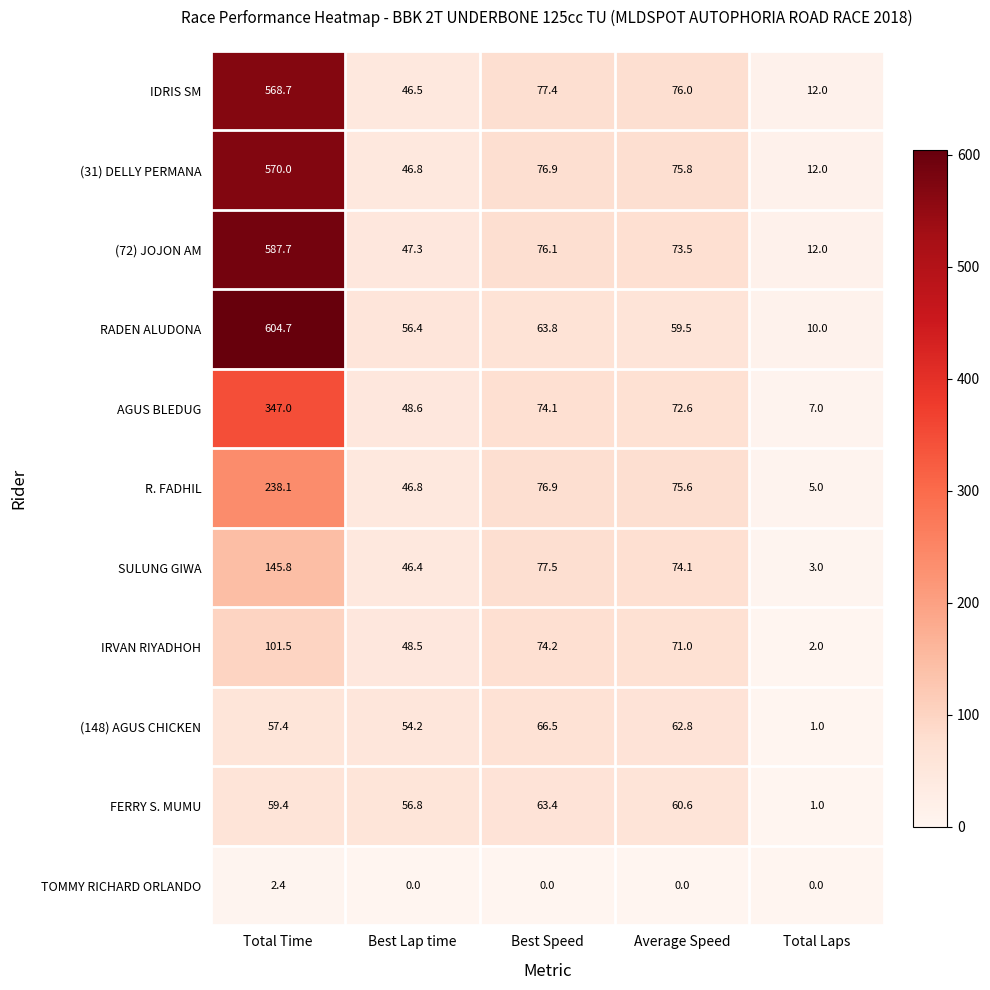

What is the highest value of the IRVAN RIYADHOH series?

101.5